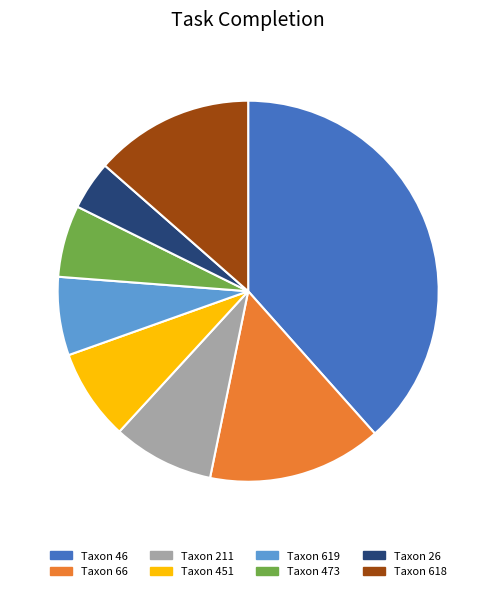

Is there a majority slice in this chart?

No